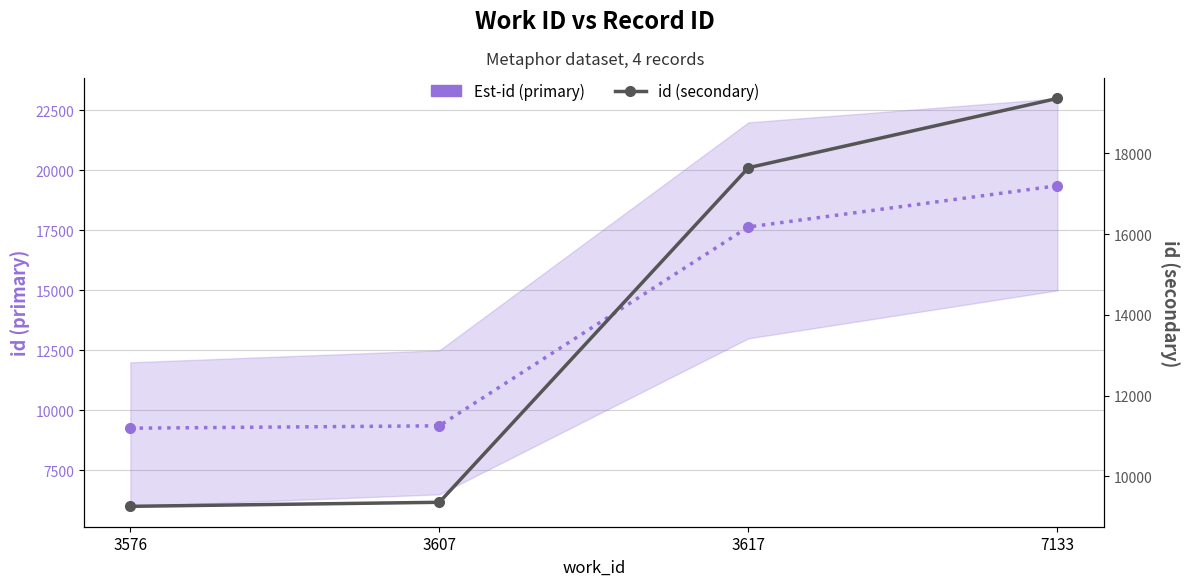

Which series has the largest range (max minus min)?

Est-id (primary)